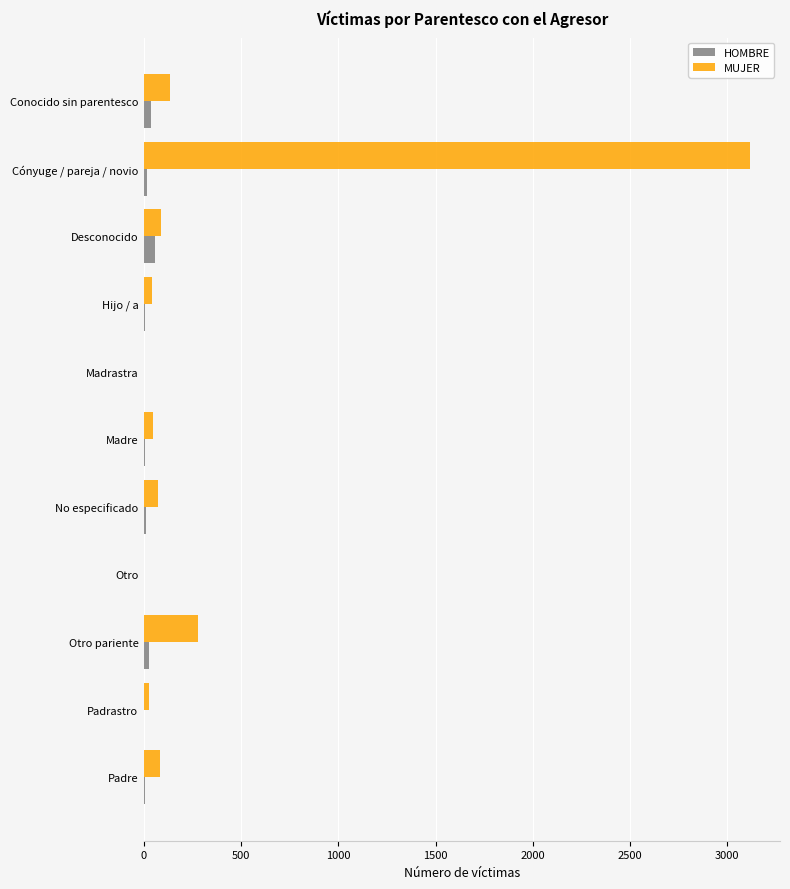

At which category does the chart reach its peak across all series?

Cónyuge / pareja / novio